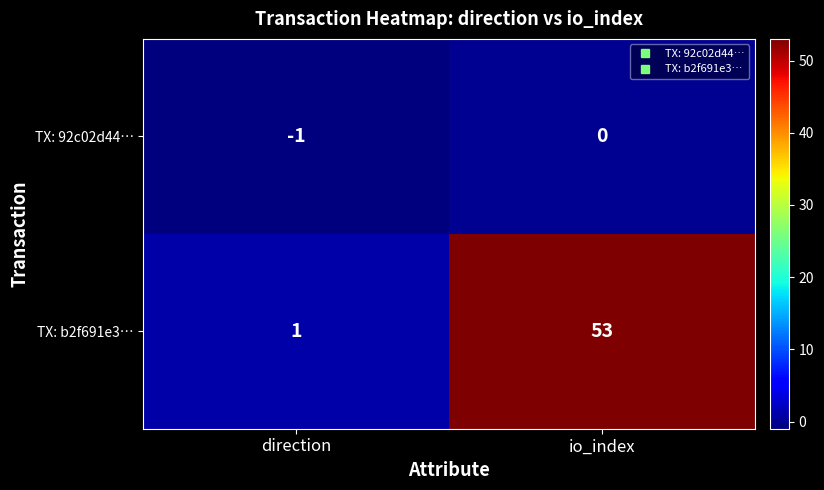

Which category has the lowest value across all series?

direction